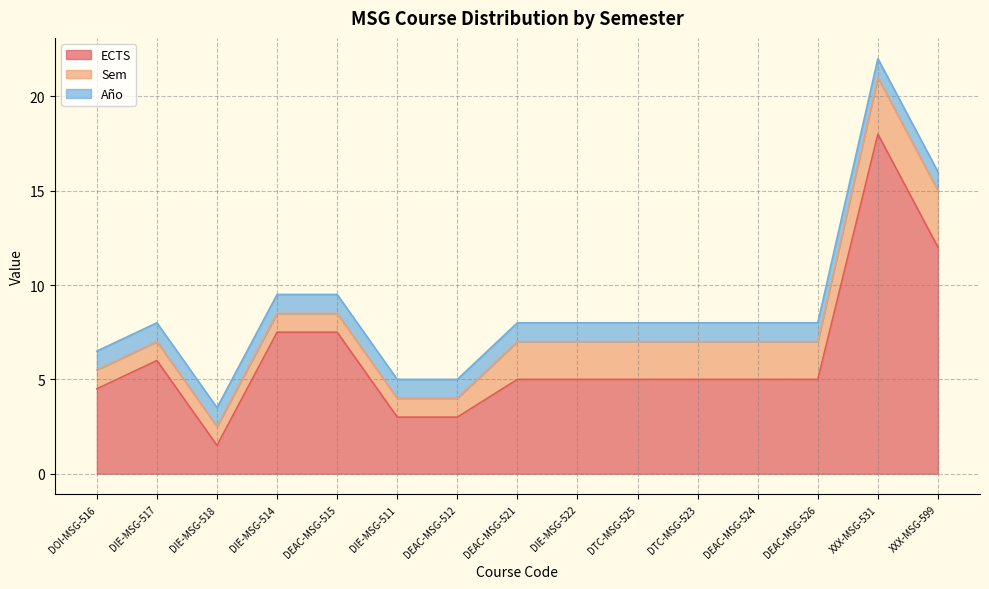

Where is Sem nearest to the value 2?

DEAC-MSG-521